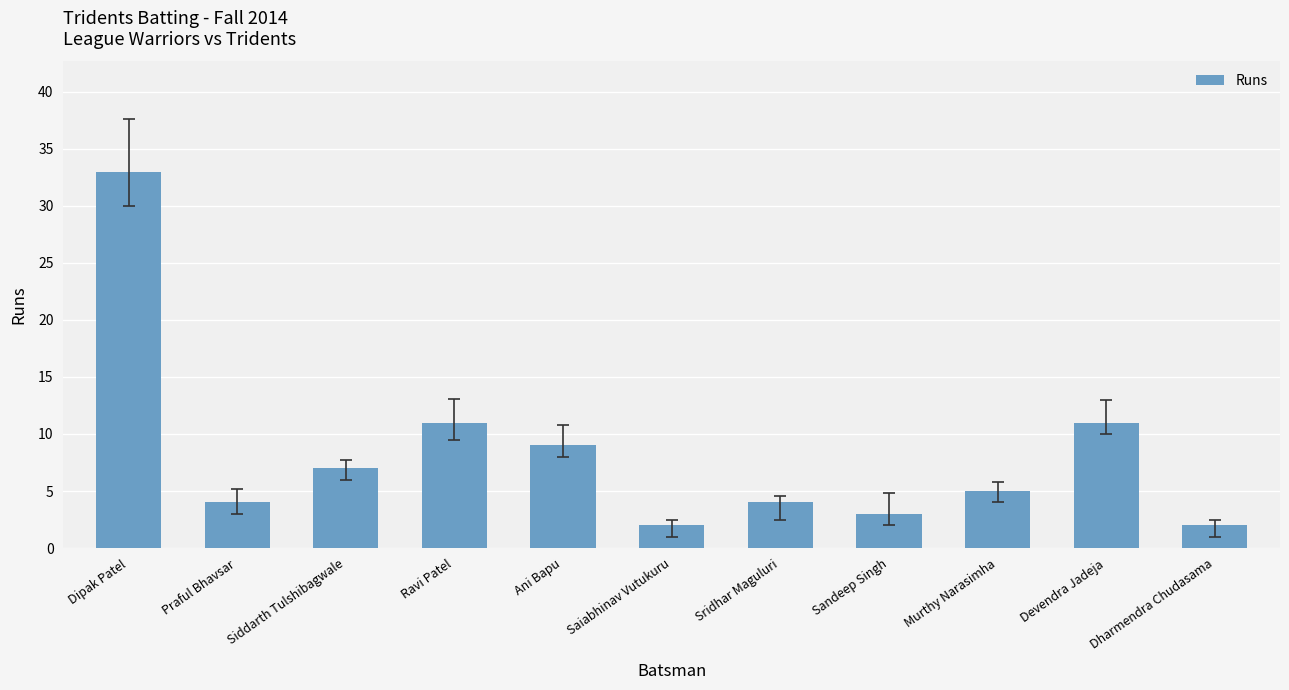

What is the sum of the values at Ani Bapu and Saiabhinav Vutukuru?

11